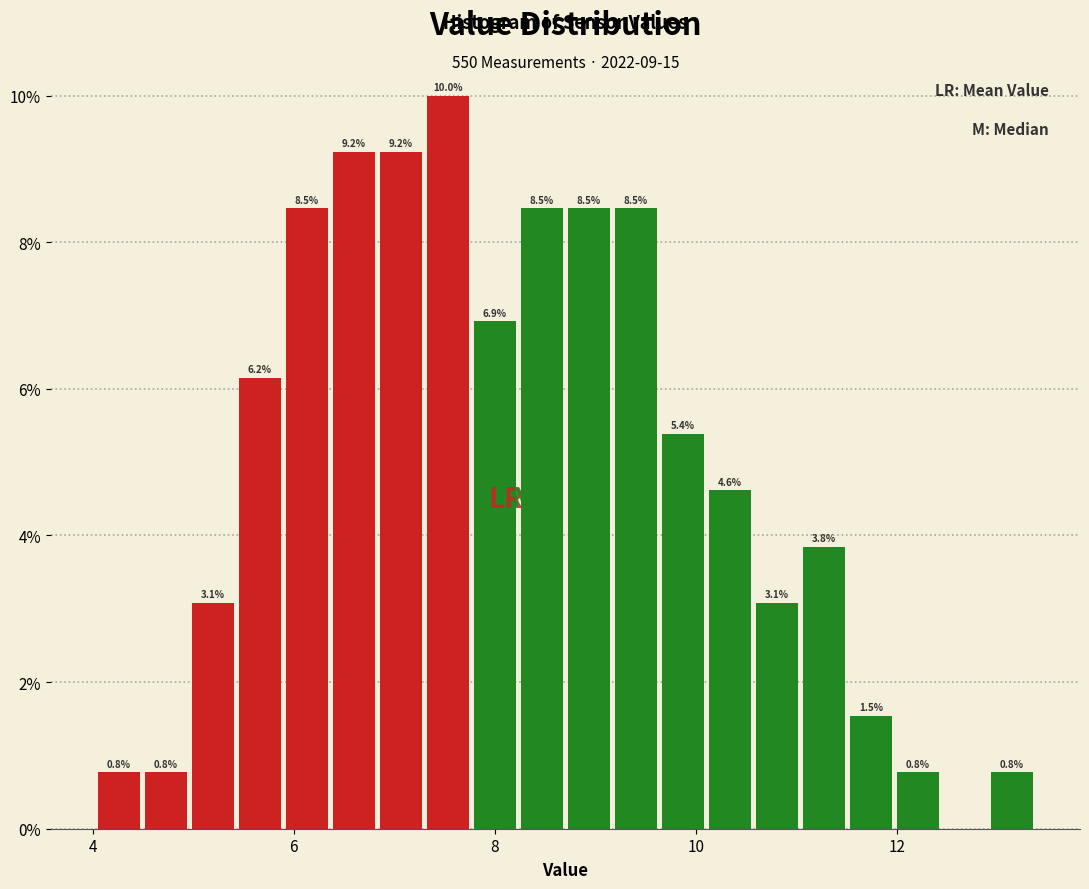

Around what value on the x-axis is the tallest bar? Give the approximate position of its centre, as read against the axis.

7.6